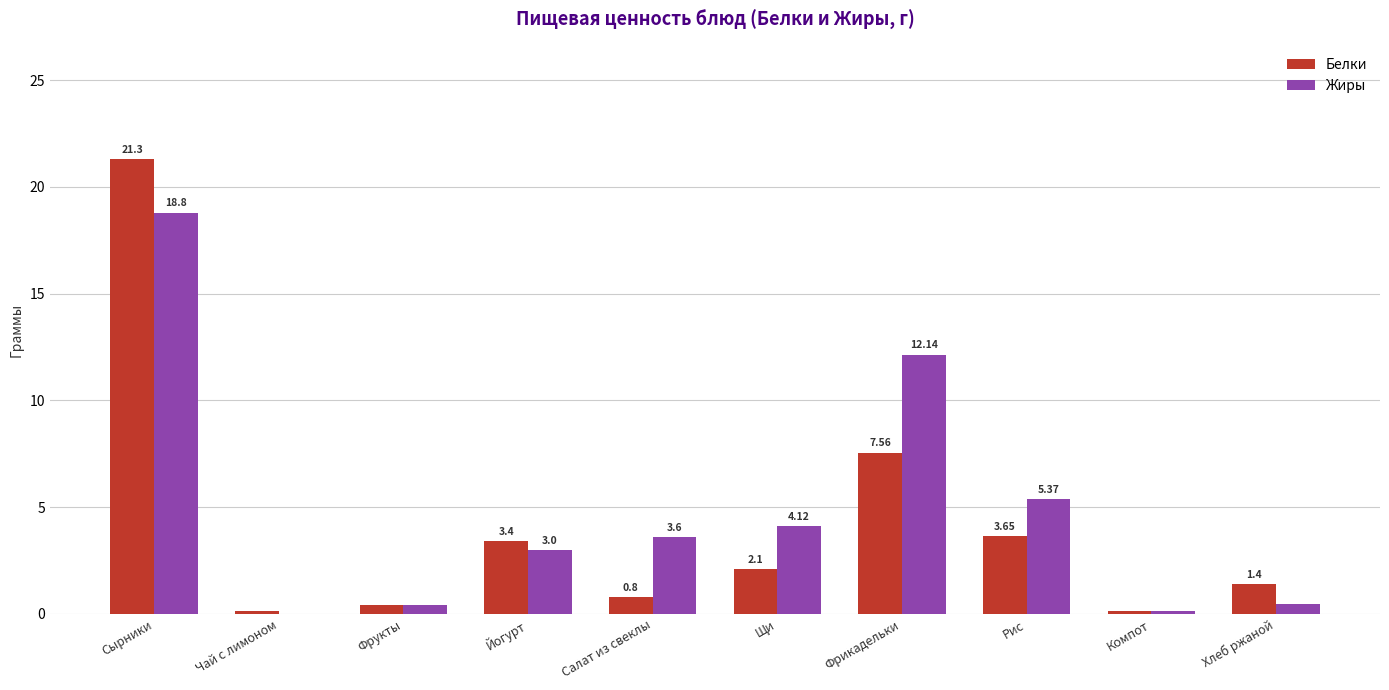

How many groups of bars are there?

10